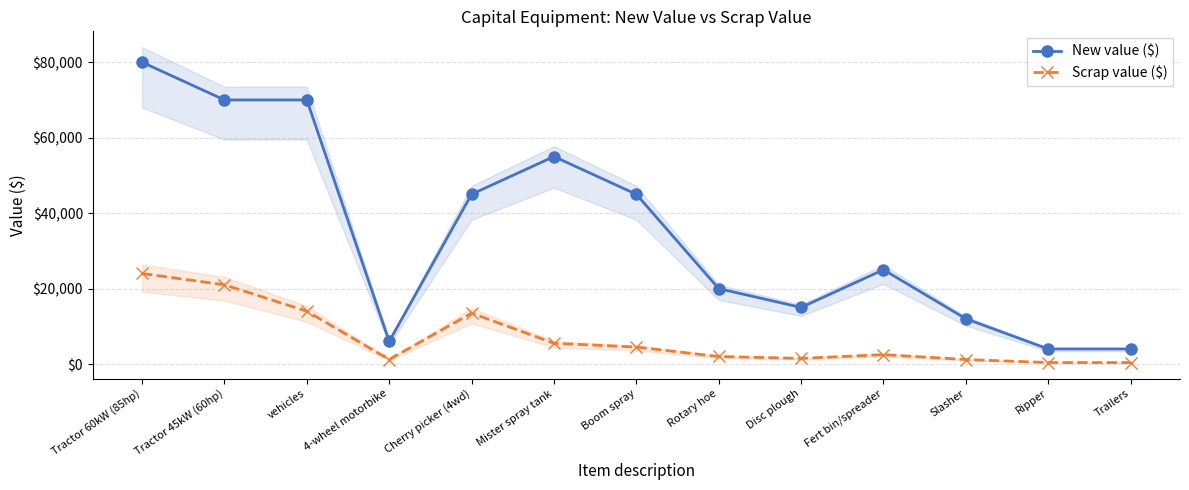

The value of New value ($) at vehicles is 70000. True or false?

True